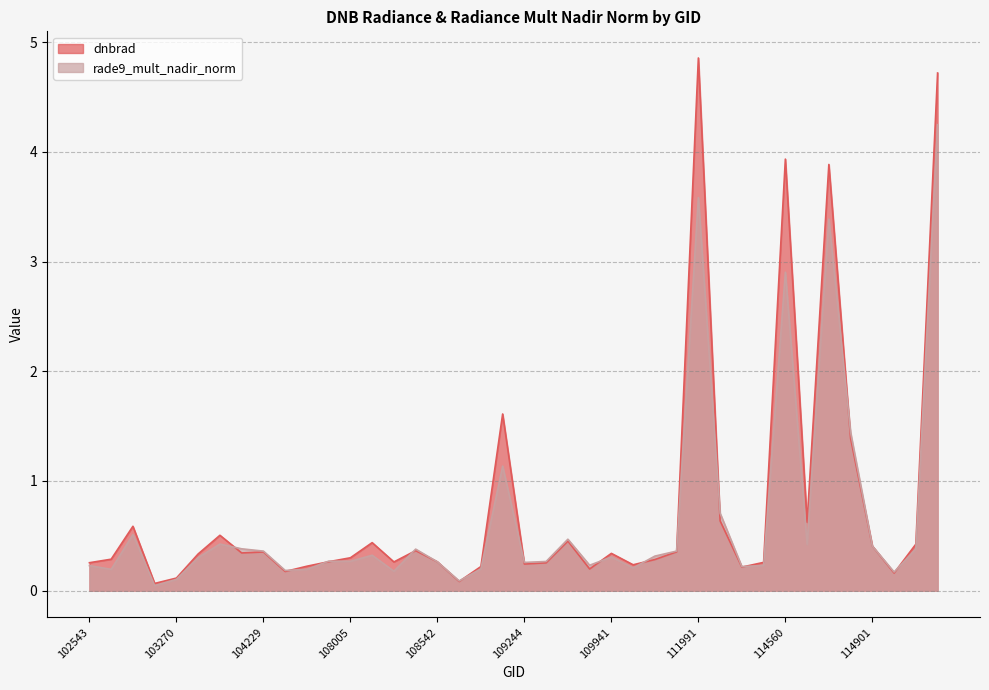

What value does the dnbrad series have at 104112?

0.3